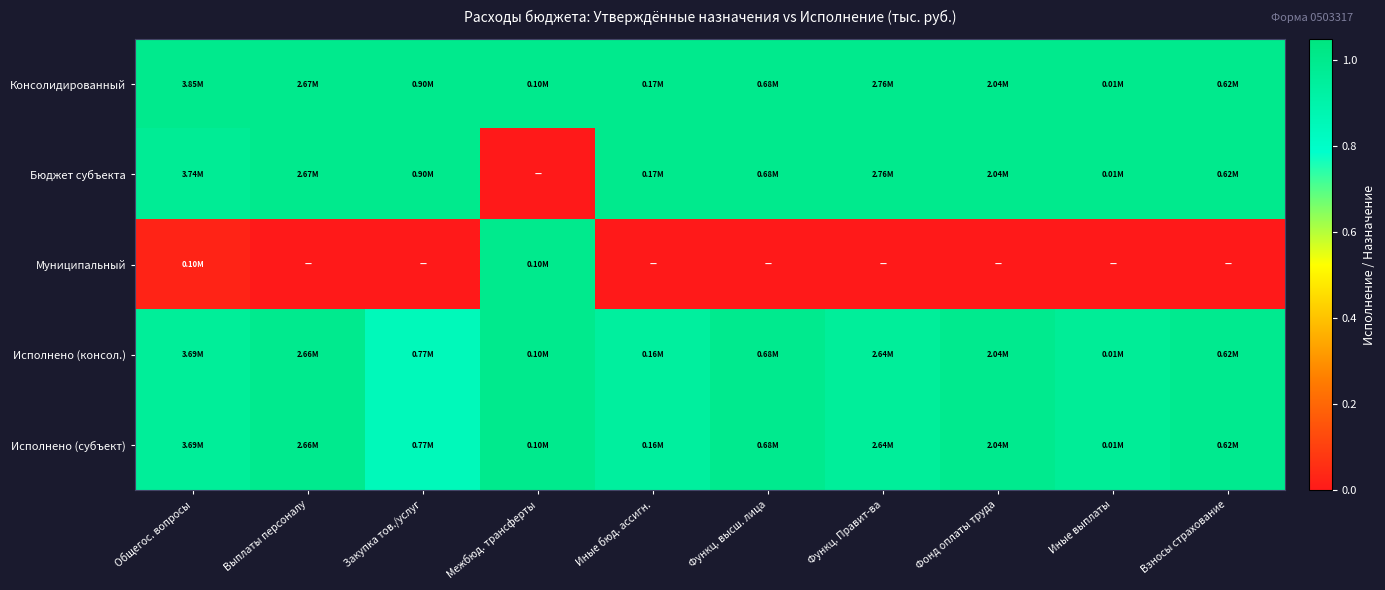

Reading left to right, transcribe all the data shown in this chart.

Консолидированный: Общегос. вопросы=1.0	Выплаты персоналу=1.0	Закупка тов./услуг=1.0	Межбюд. трансферты=1.0	Иные бюд. ассигн.=1.0	Функц. высш. лица=1.0	Функц. Правит-ва=1.0	Фонд оплаты труда=1.0	Иные выплаты=1.0	Взносы страхование=1.0
Бюджет субъекта: Общегос. вопросы=1.0	Выплаты персоналу=1.0	Закупка тов./услуг=1.0	Межбюд. трансферты=0.0	Иные бюд. ассигн.=1.0	Функц. высш. лица=1.0	Функц. Правит-ва=1.0	Фонд оплаты труда=1.0	Иные выплаты=1.0	Взносы страхование=1.0
Муниципальный: Общегос. вопросы=0.0	Выплаты персоналу=0.0	Закупка тов./услуг=0.0	Межбюд. трансферты=1.0	Иные бюд. ассигн.=0.0	Функц. высш. лица=0.0	Функц. Правит-ва=0.0	Фонд оплаты труда=0.0	Иные выплаты=0.0	Взносы страхование=0.0
Исполнено (консол.): Общегос. вопросы=1.0	Выплаты персоналу=1.0	Закупка тов./услуг=0.8	Межбюд. трансферты=1.0	Иные бюд. ассигн.=0.9	Функц. высш. лица=1.0	Функц. Правит-ва=1.0	Фонд оплаты труда=1.0	Иные выплаты=1.0	Взносы страхование=1.0
Исполнено (субъект): Общегос. вопросы=1.0	Выплаты персоналу=1.0	Закупка тов./услуг=0.8	Межбюд. трансферты=1.0	Иные бюд. ассигн.=0.9	Функц. высш. лица=1.0	Функц. Правит-ва=1.0	Фонд оплаты труда=1.0	Иные выплаты=1.0	Взносы страхование=1.0